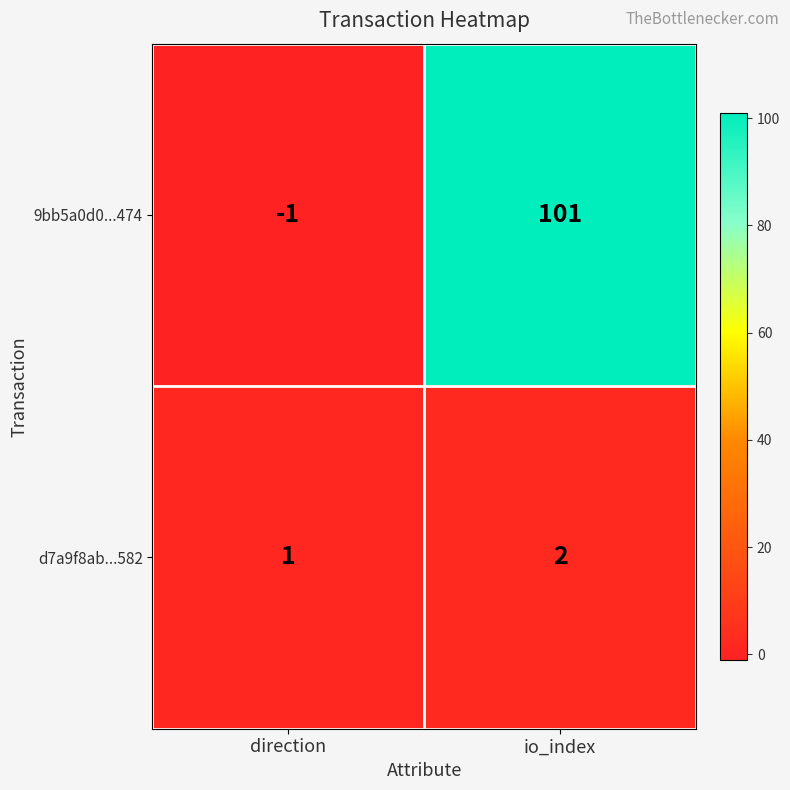

What is the maximum value shown in the chart?

101